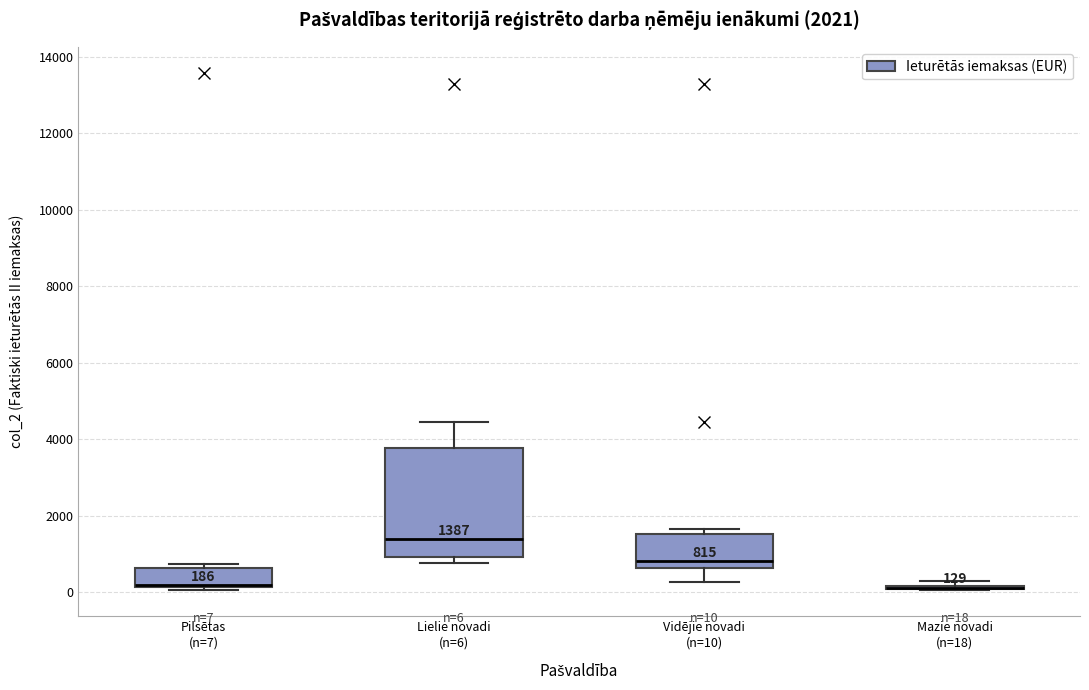

Comparing the boxes themselves (not the whiskers), which one is the tallest?

Lielie novadi (n=6)